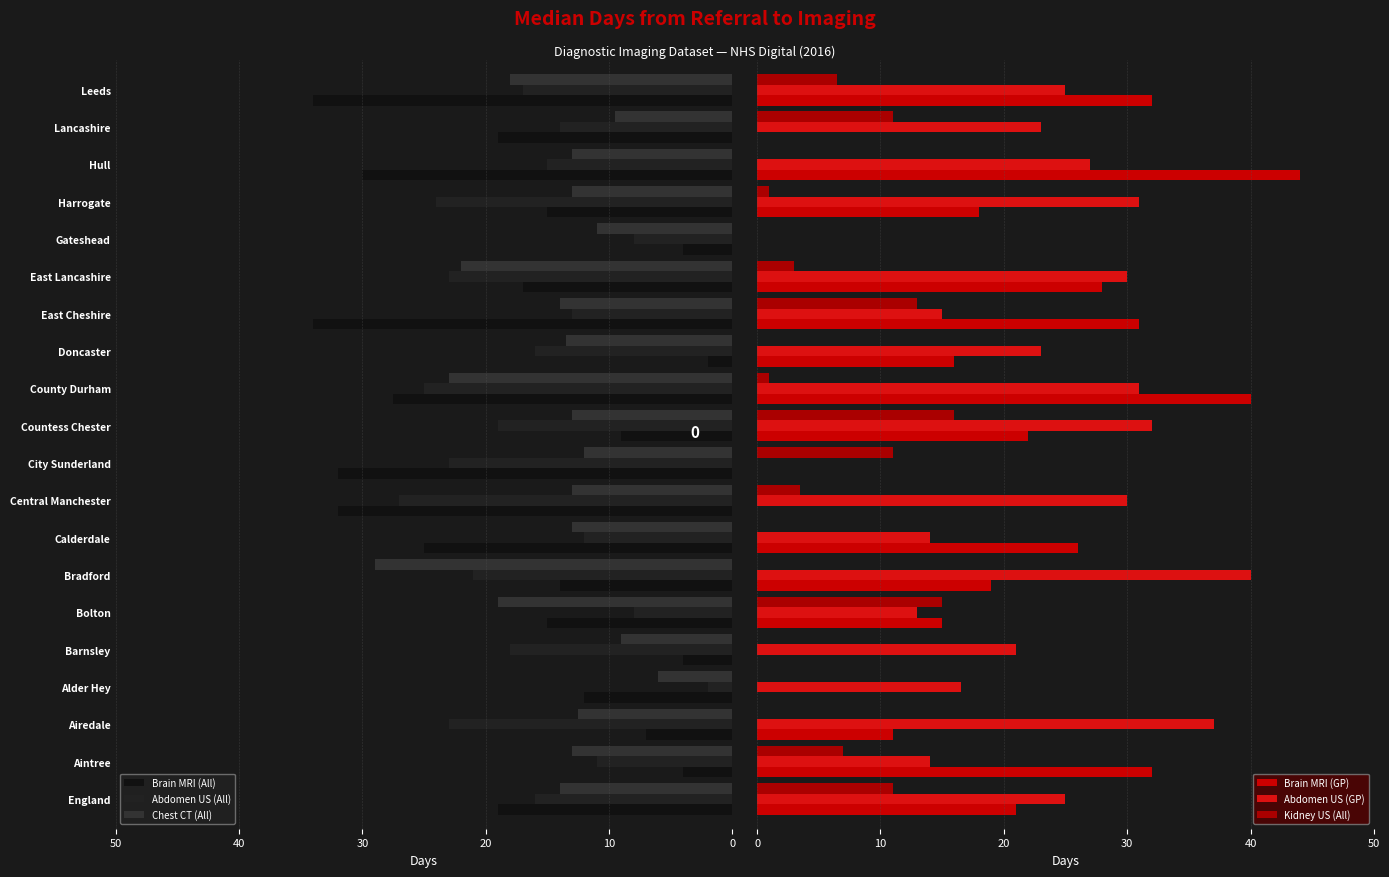

What is the maximum value for Chest CT (All)?

29.0